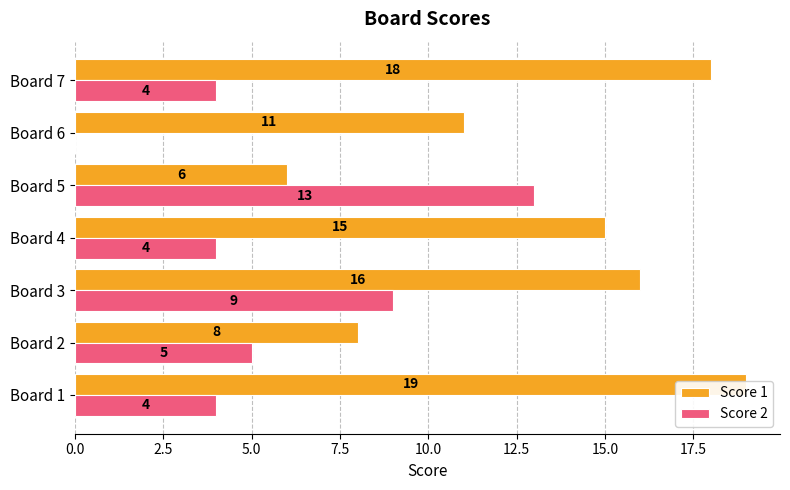

What are all the series names shown in the legend?

Score 1, Score 2